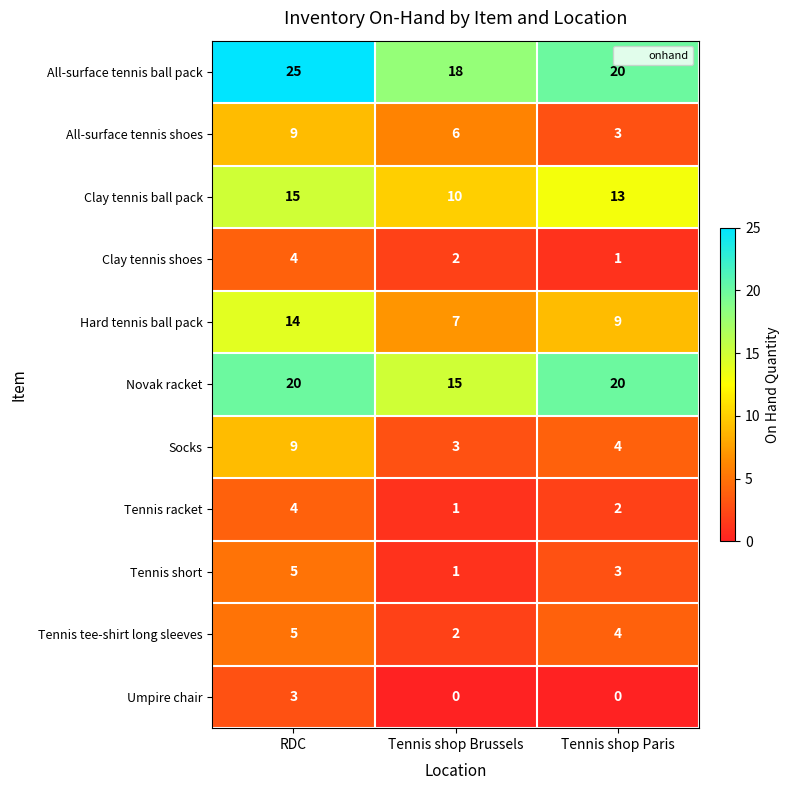

At how many categories does at least one series exceed 22?

1